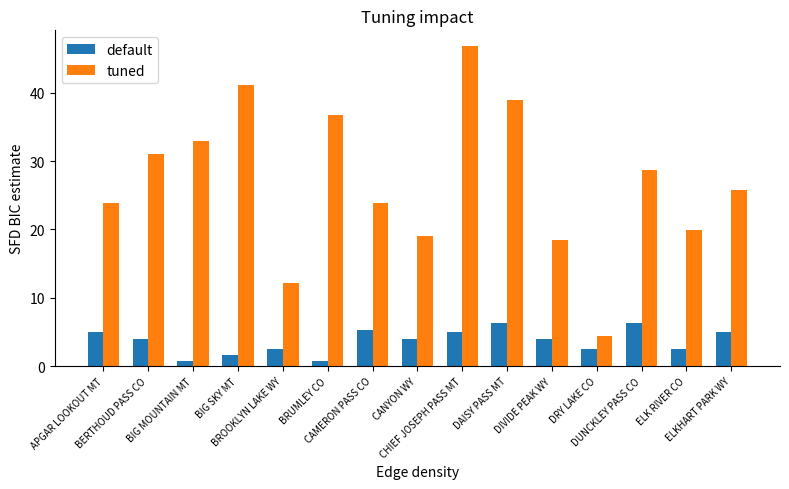

At which category is the sum across all series the highest?

CHIEF JOSEPH PASS MT